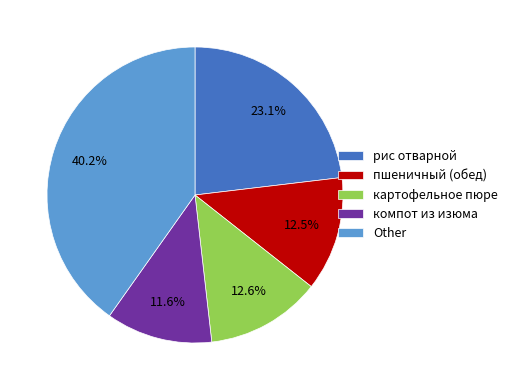

Between компот из изюма and Other, which is larger?

Other